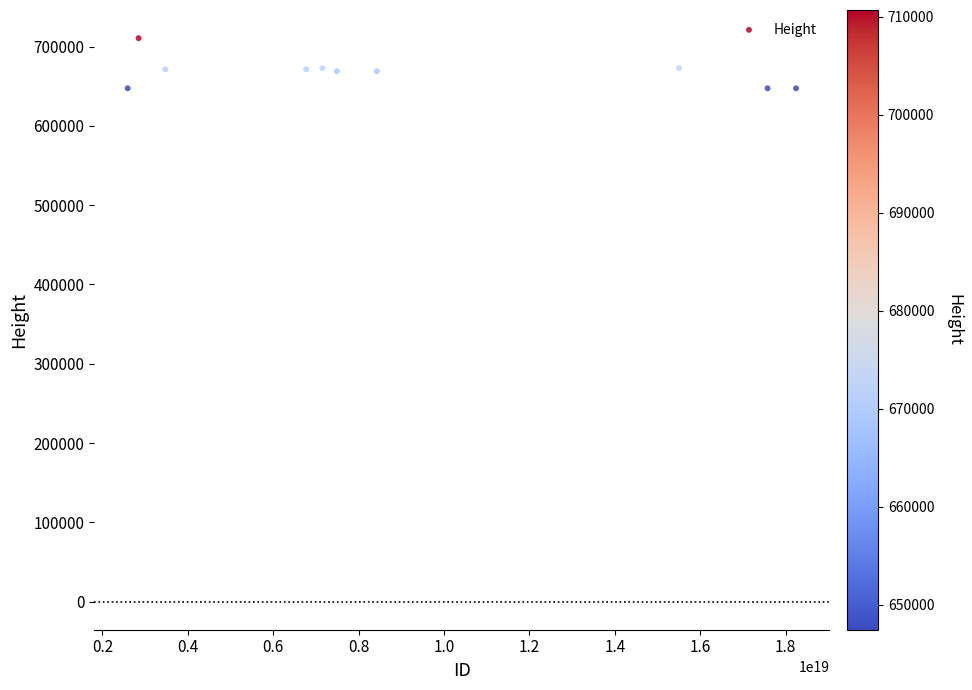

What is the average Y value?

667949